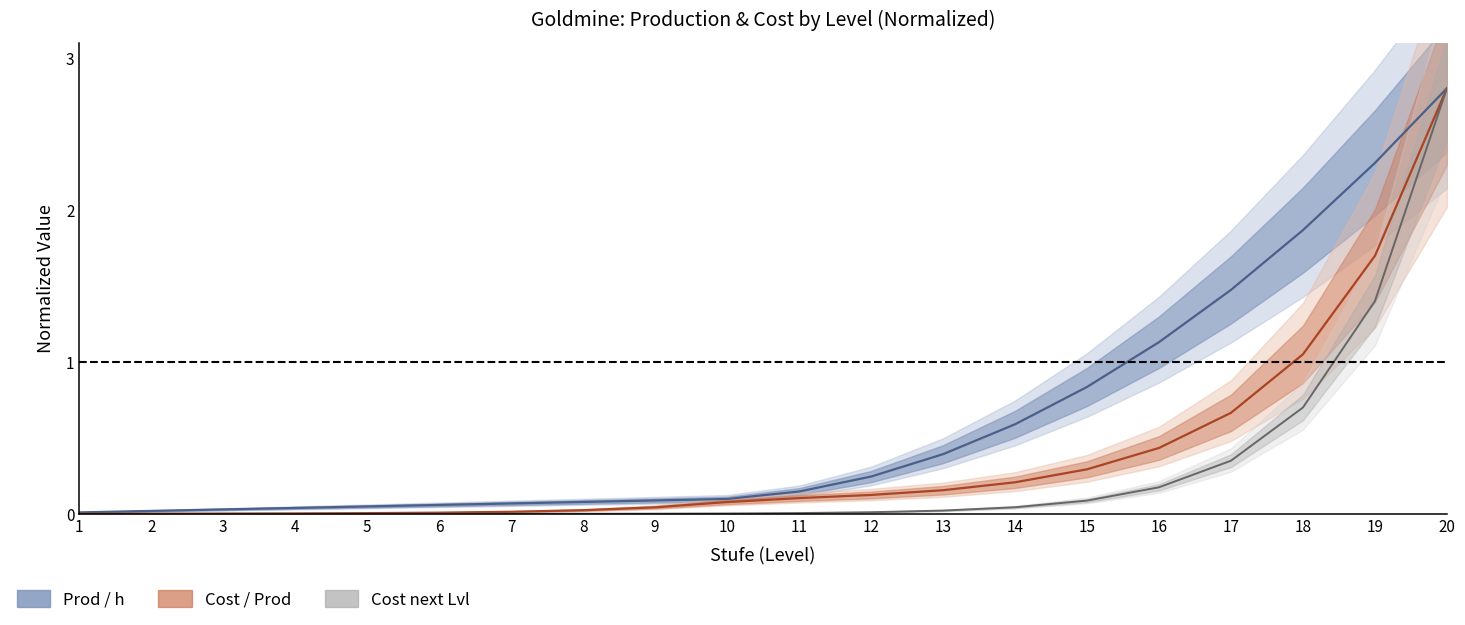

True or false: Cost/Prod (center) has a value of 0.0 at 9.

True